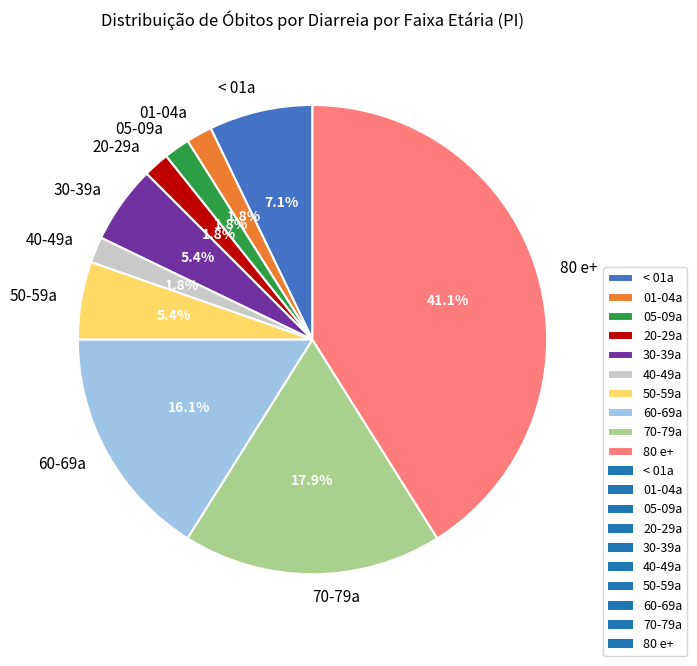

Does 40-49a represent more than half of the total?

No